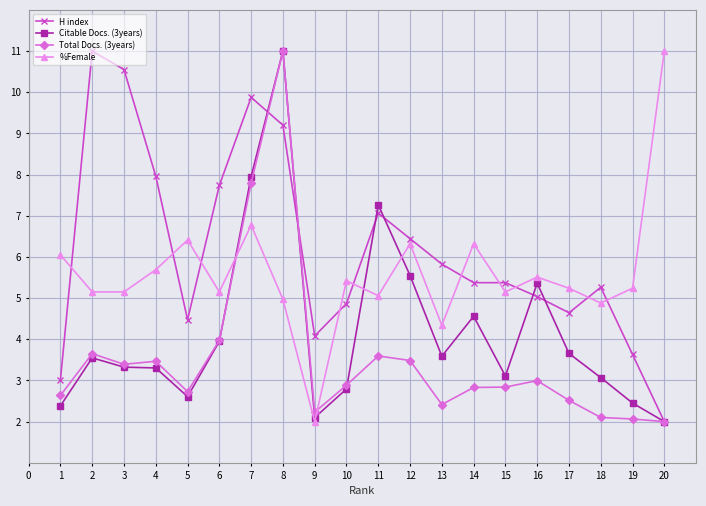

What is the value of the %Female point at the 16th from the left?

5.5